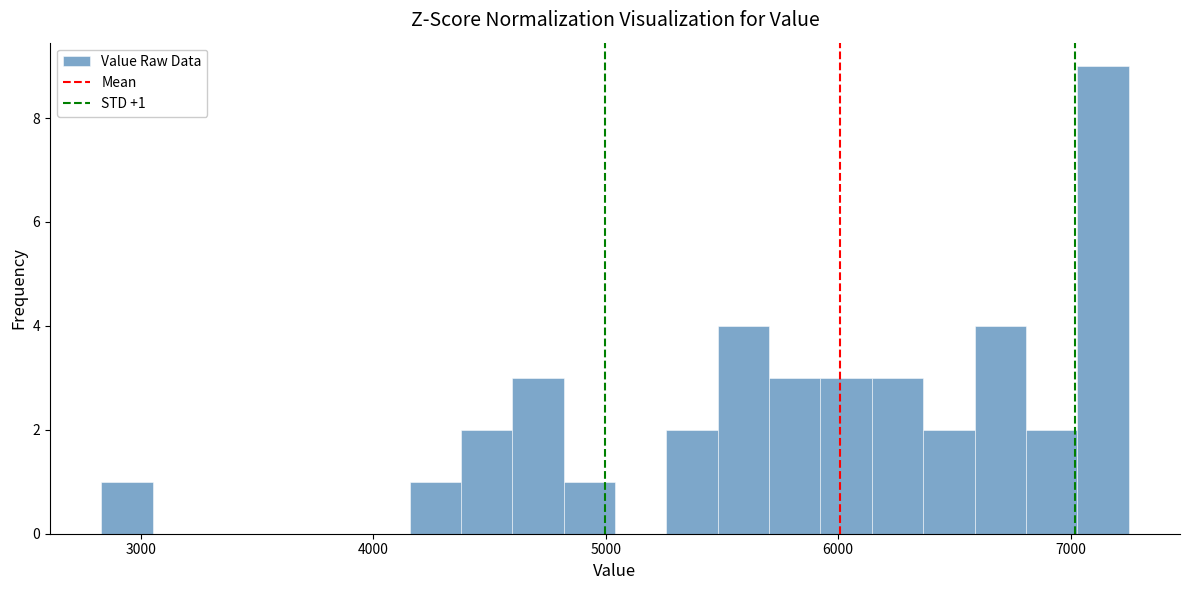

Read against the x-axis, roughly where is the centre of the tallest bar?

7100